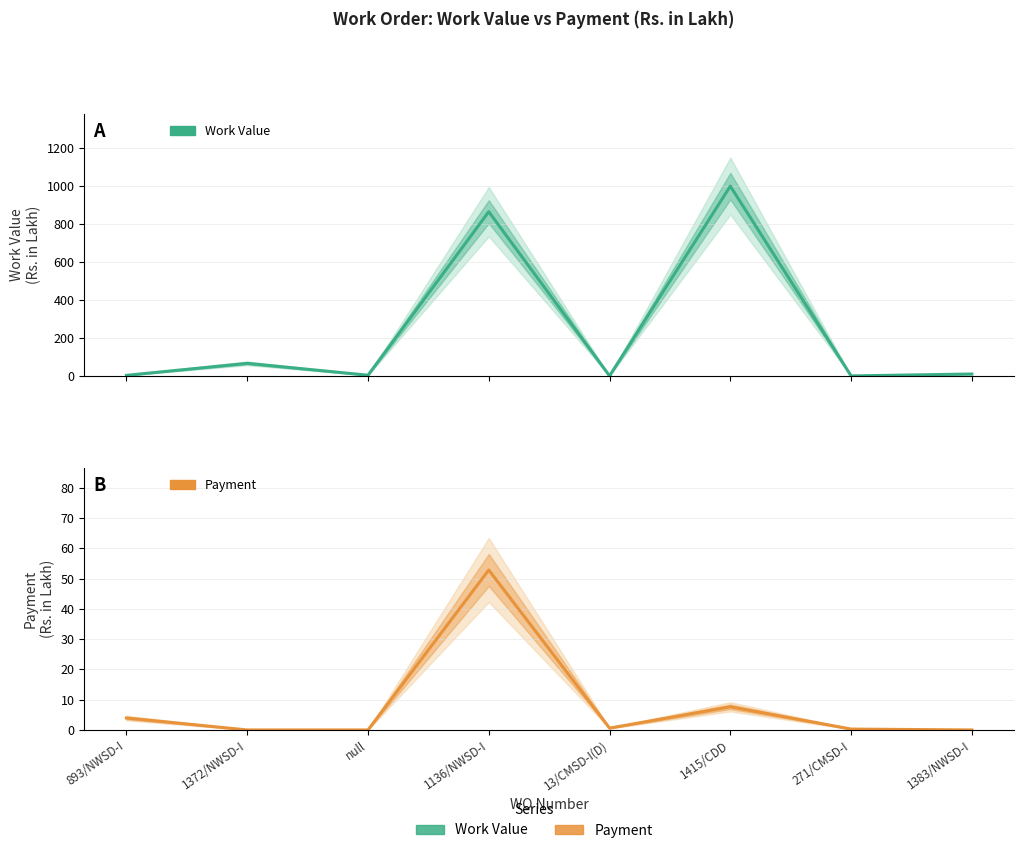

At which category is the sum across all series the highest?

1415/CDD